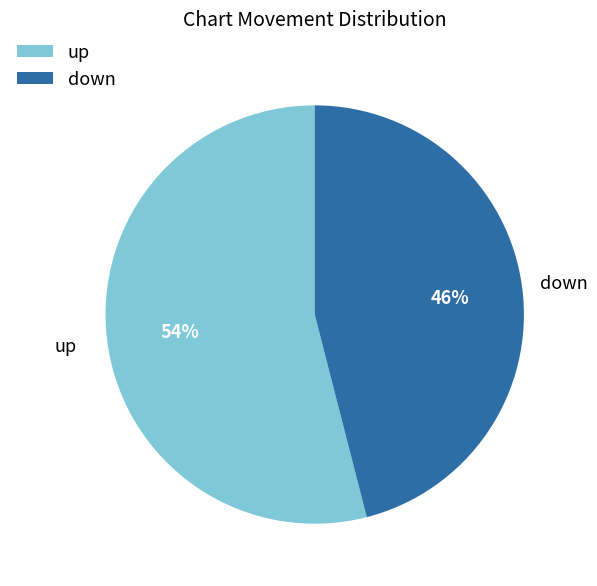

To the nearest percent, what is the difference between the largest and smallest slice percentages?

8%